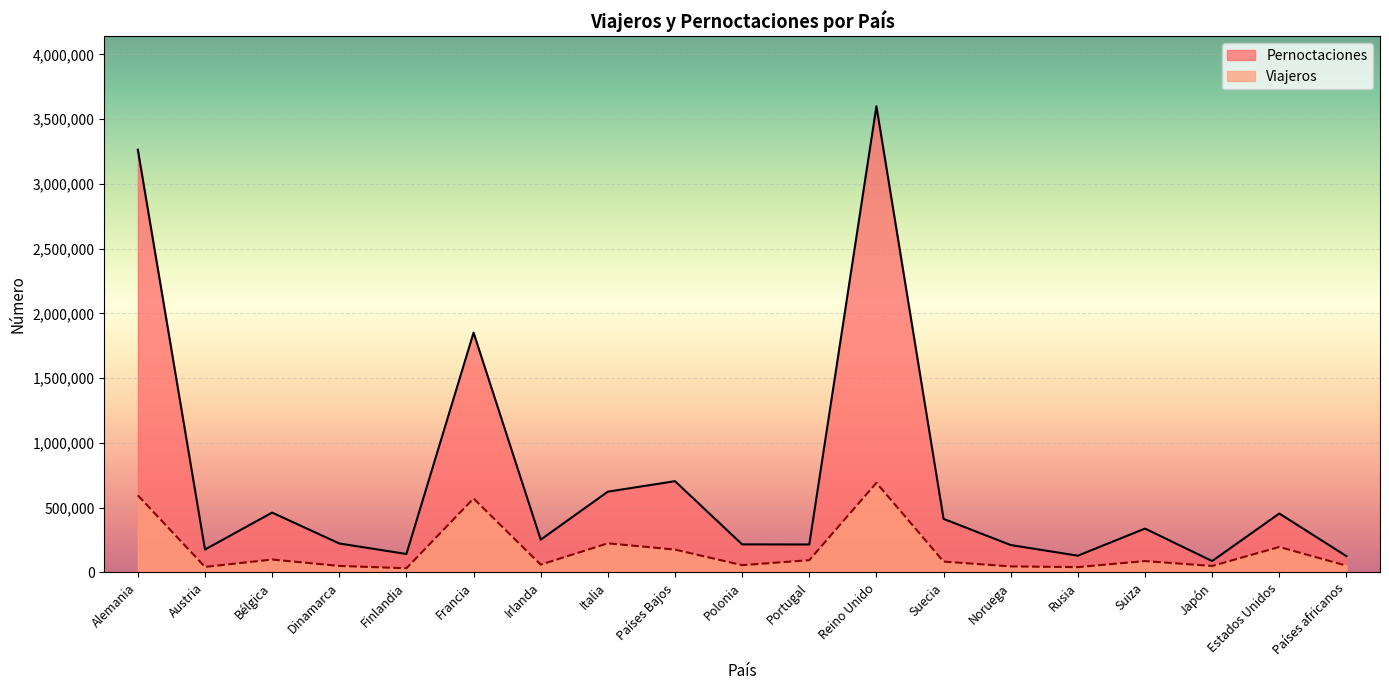

Reading right to left, what are all the values shown in this chart?

Viajeros: Países africanos=52137	Estados Unidos=196528	Japón=49842	Suiza=87576	Rusia=40879	Noruega=46452	Suecia=83687	Reino Unido=691947	Portugal=94543	Polonia=55998	Países Bajos=176247	Italia=224702	Irlanda=60139	Francia=570752	Finlandia=32005	Dinamarca=50263	Bélgica=99371	Austria=42572	Alemania=595090
Pernoctaciones: Países africanos=125694	Estados Unidos=454667	Japón=87618	Suiza=338546	Rusia=129179	Noruega=211278	Suecia=413245	Reino Unido=3599447	Portugal=215637	Polonia=216472	Países Bajos=704545	Italia=623501	Irlanda=252874	Francia=1851340	Finlandia=142120	Dinamarca=223512	Bélgica=461896	Austria=176715	Alemania=3263375